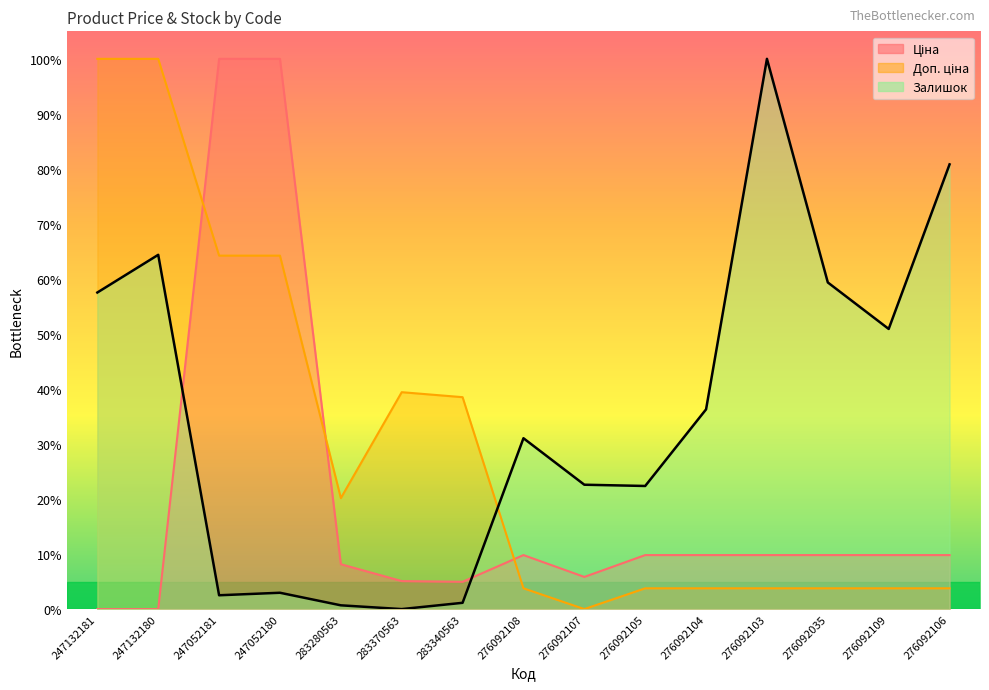

Does the chart have visible grid lines?

No